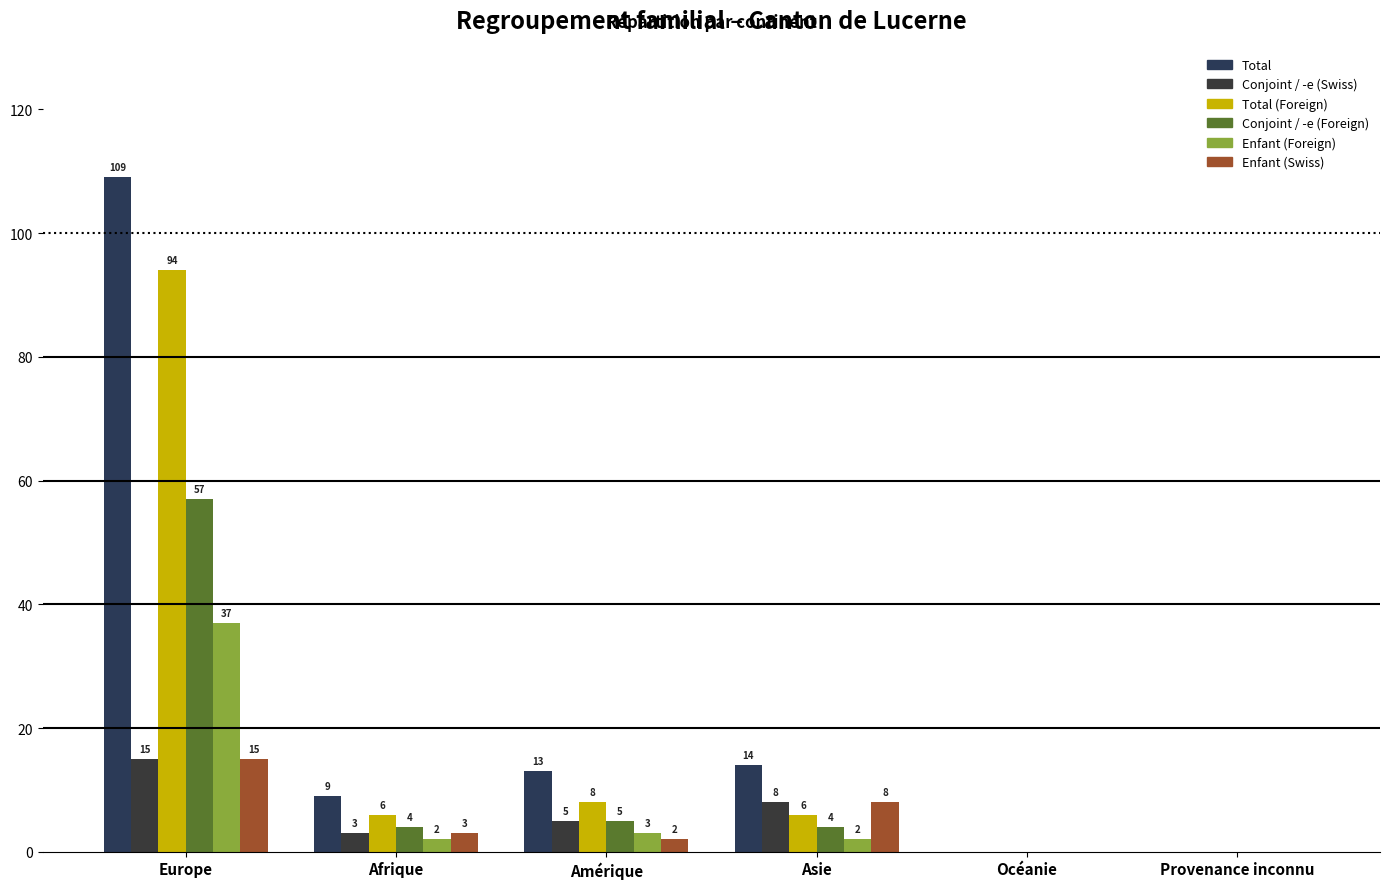

Rank the series by their maximum value, from lowest to highest.

Conjoint / -e (Swiss), Enfant (Swiss), Enfant (Foreign), Conjoint / -e (Foreign), Total (Foreign), Total